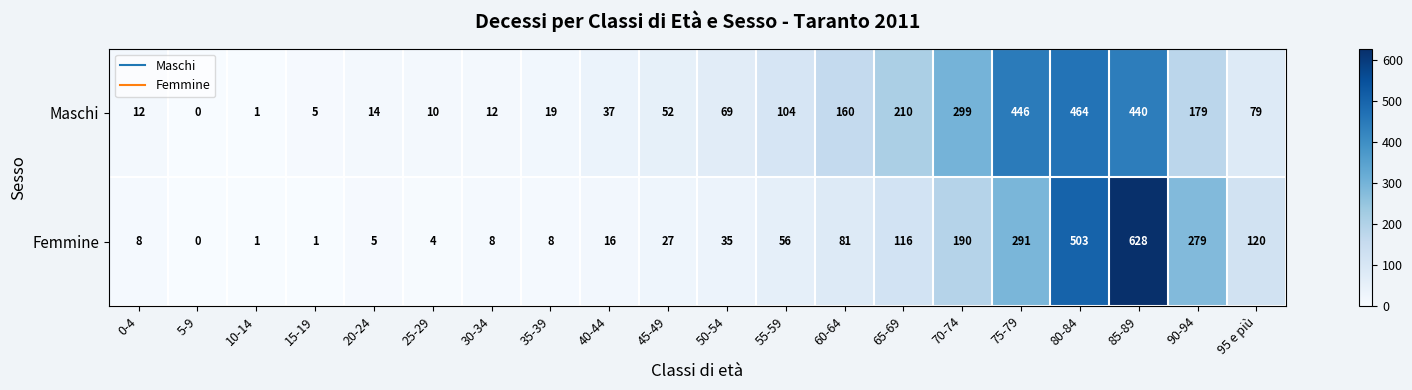

True or false: Femmine has a value of 5 at 20-24.

True